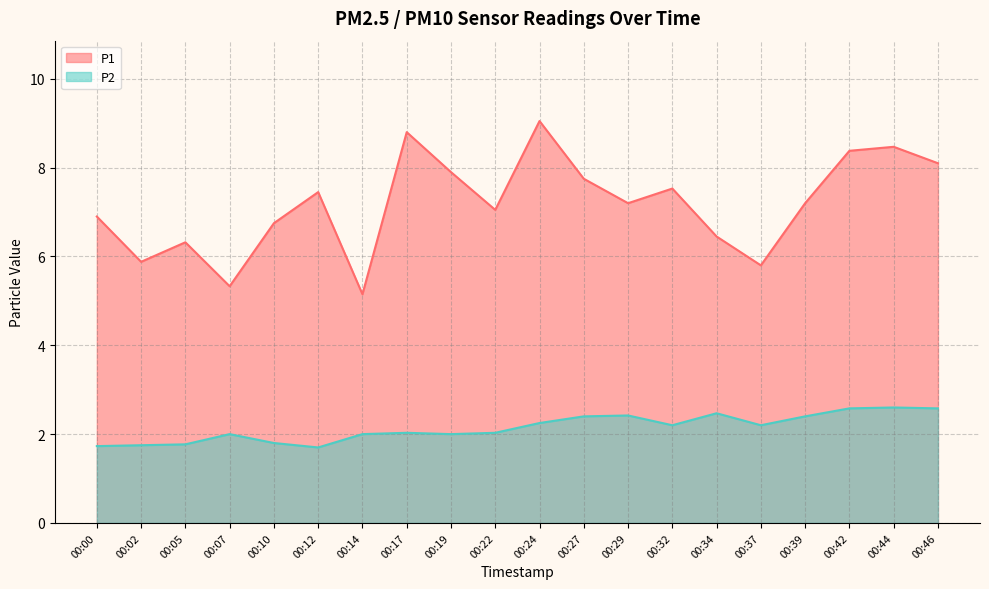

What is the difference between the maximum and minimum values in the P1 series?

3.9